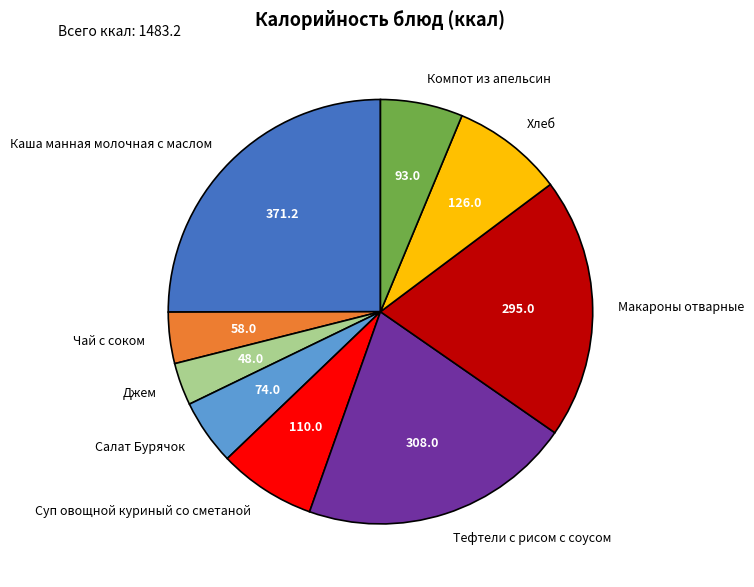

Approximately how many times larger is the value at Тефтели с рисом с соусом compared to Салат Бурячок?

4.2